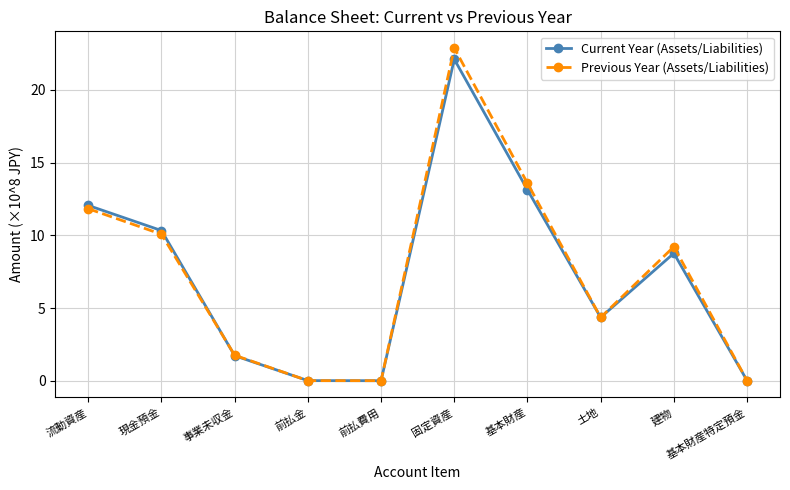

In Previous Year (Assets/Liabilities), how many points are higher than both neighbors (excluding endpoints)?

2